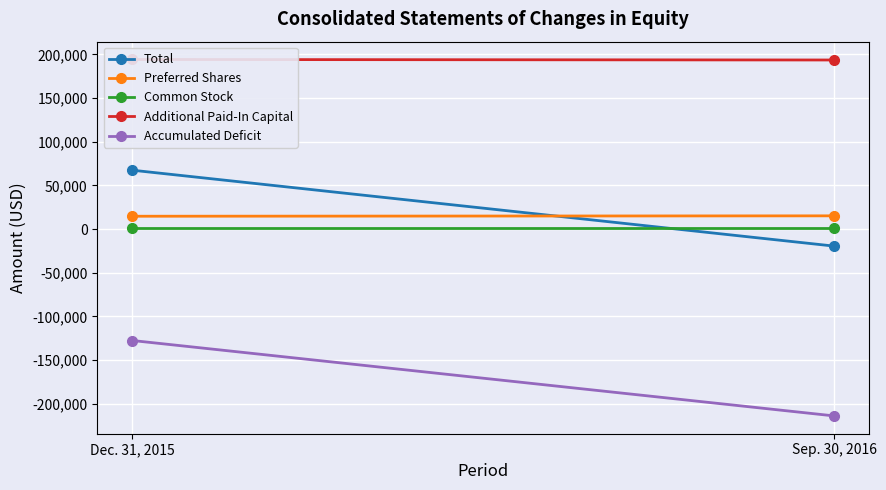

Which series has the largest total across all categories?

Additional Paid-In Capital